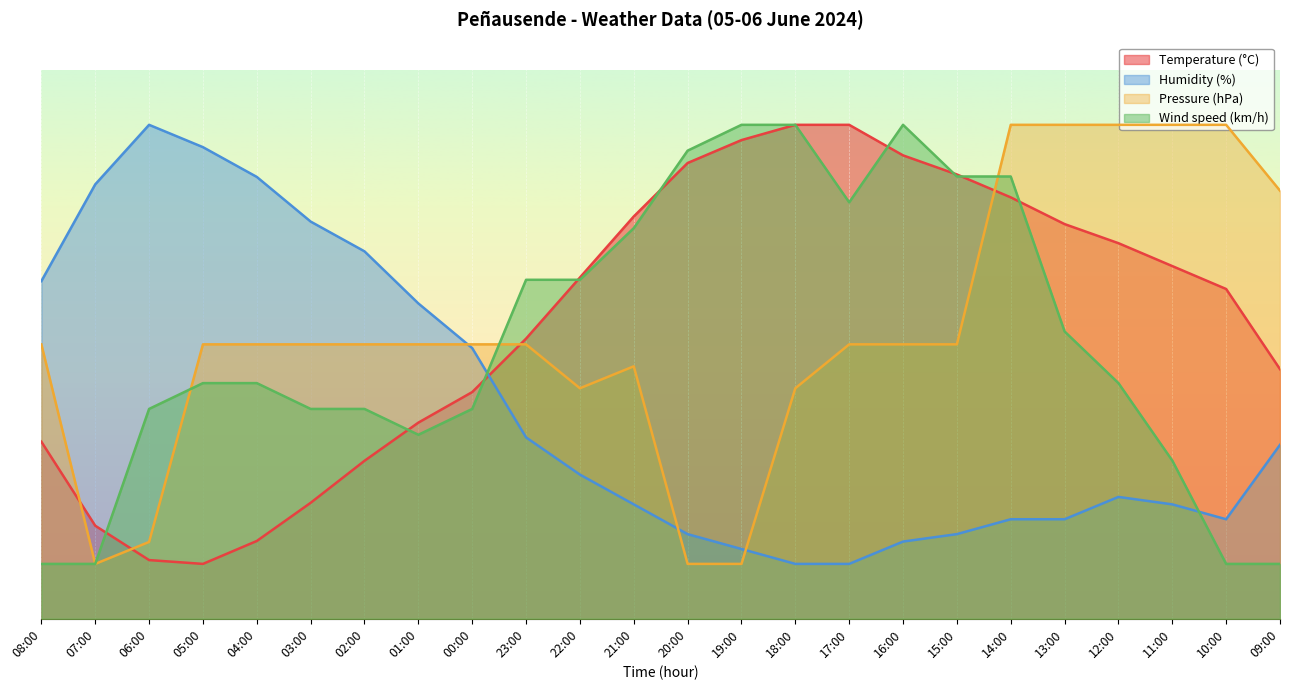

How many lines are shown in the chart?

4